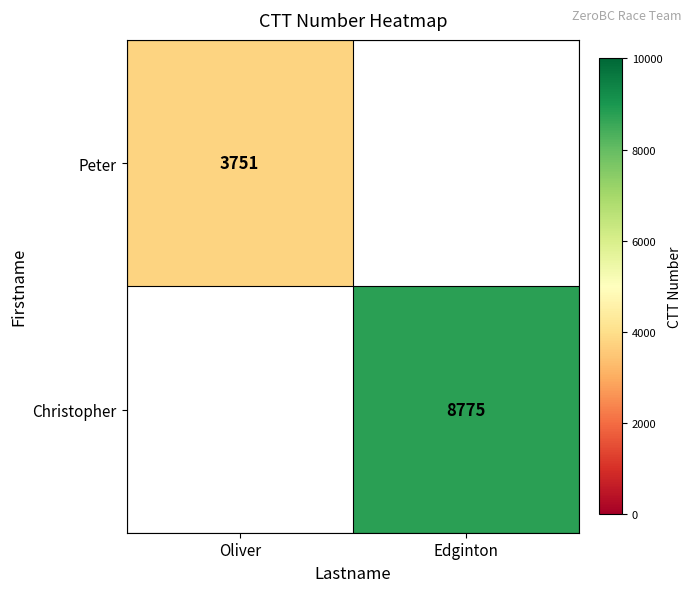

The value of Christopher at Edginton is 8775. True or false?

True